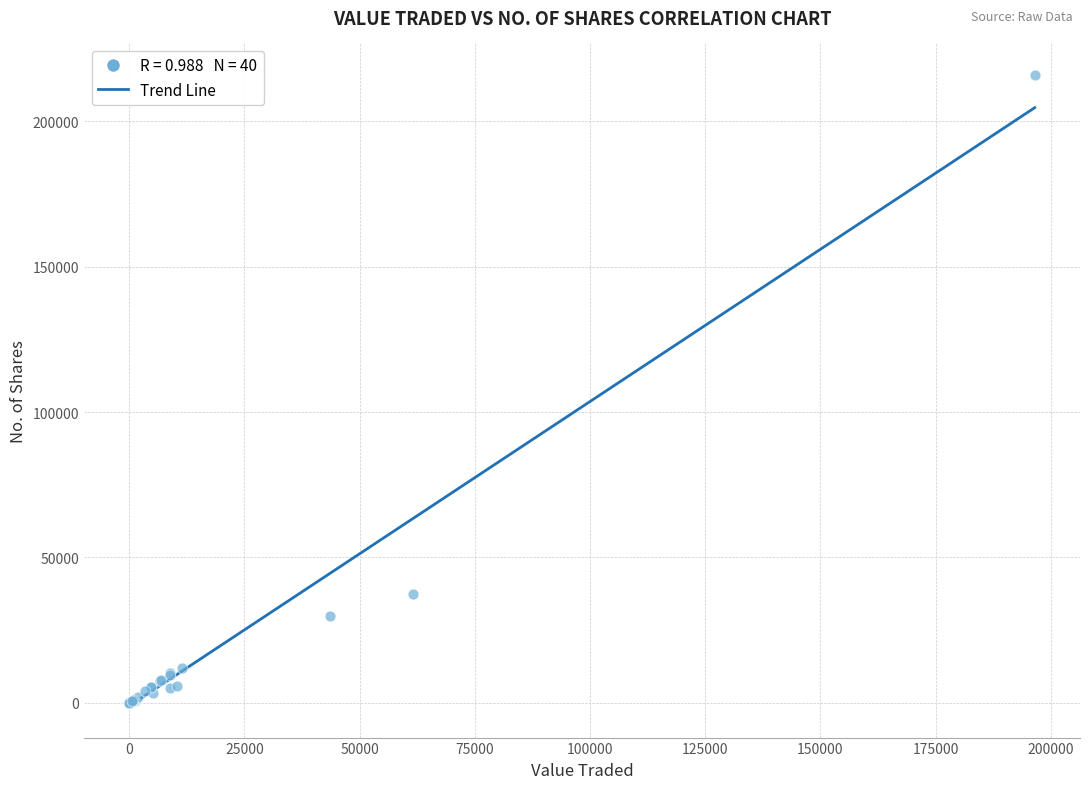

What Y value in the scatter plot is closest to 107972?

37366